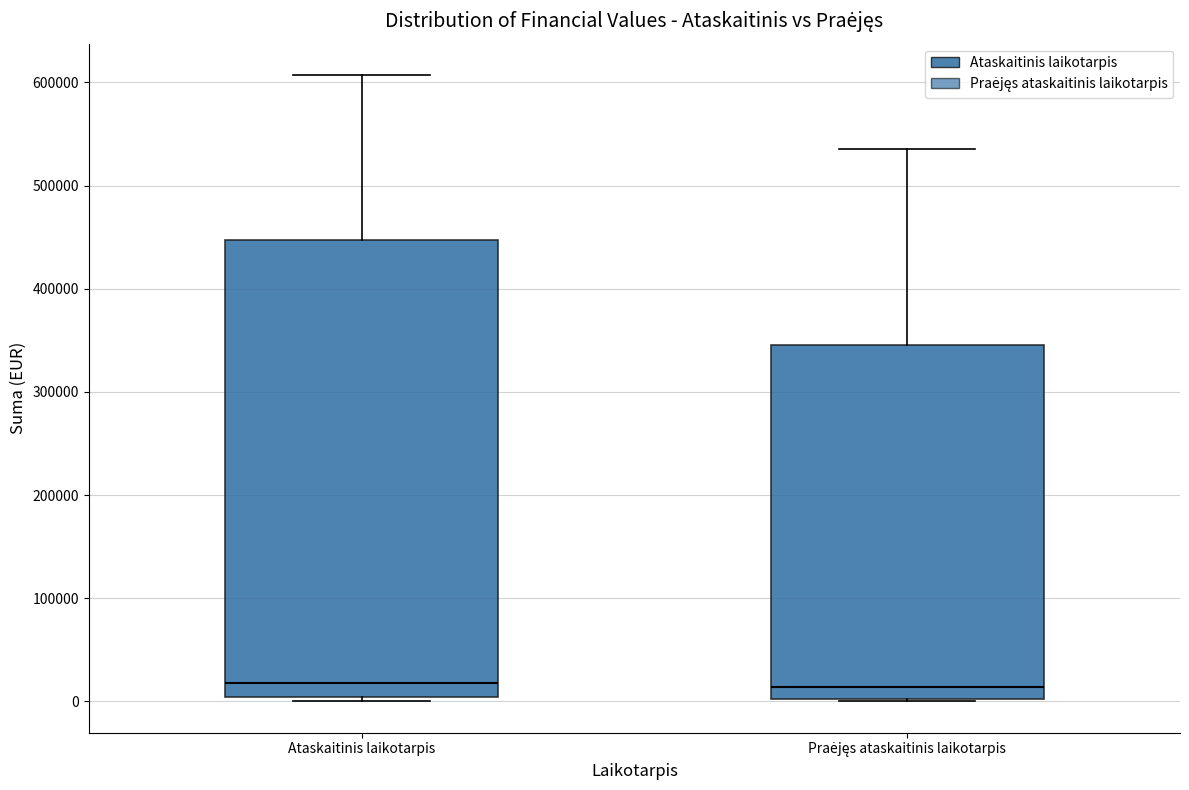

Reading left to right, transcribe this box plot: for each box, give where its median line is, the range the box spans, and where its two whiskers end, as read against the y-axis. The values are not printed on the chart, so give them approximately, as read against the axis.

Ataskaitinis laikotarpis: median 20000, box 0 to 450000, whiskers 0 (just below the box's lower edge) to 610000
Praėjęs ataskaitinis laikotarpis: median 10000, box 0 to 350000, whiskers 0 to 540000